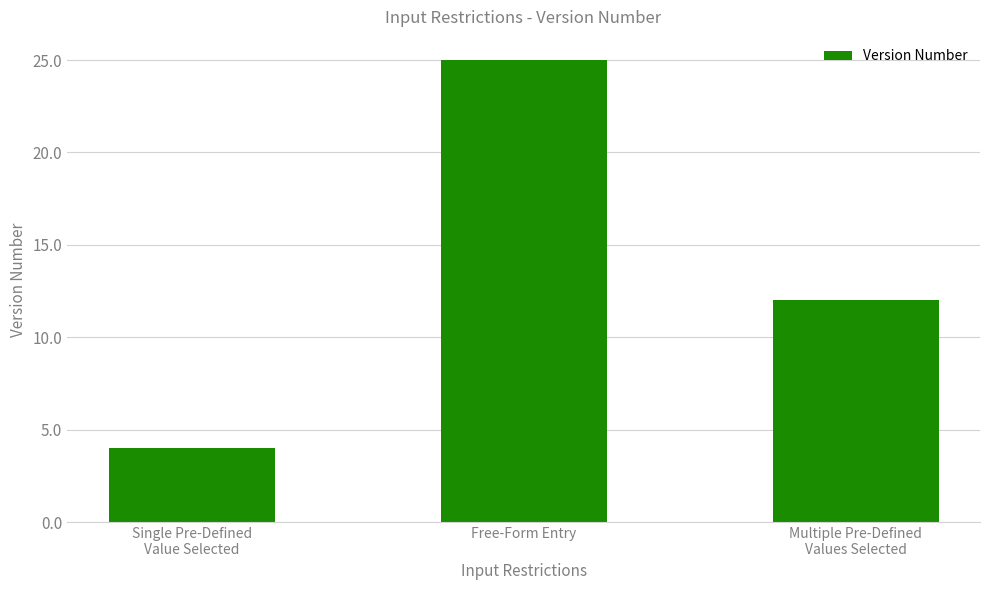

What position from the right is Free-Form Entry?

2